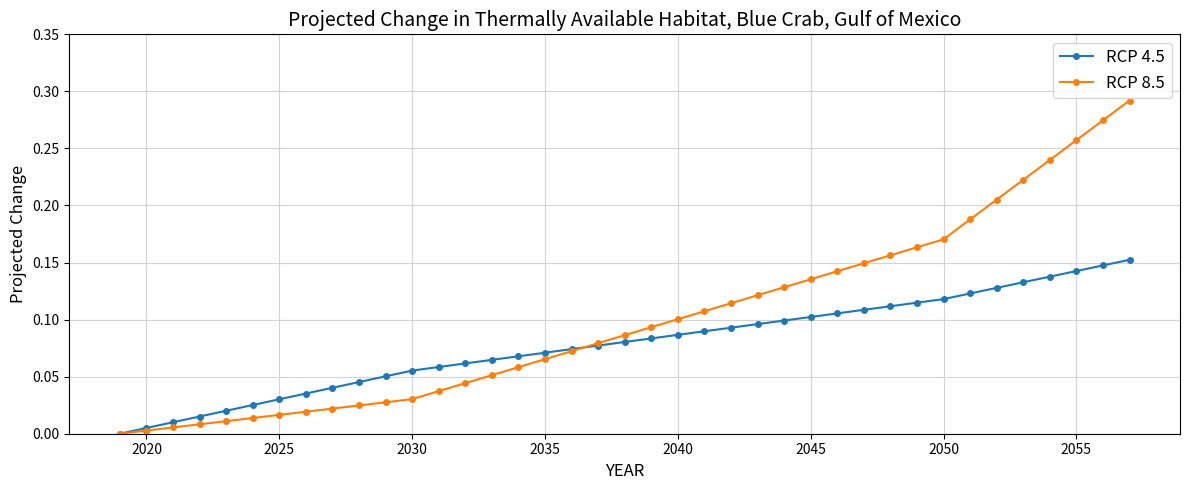

Which series has the largest range (max minus min)?

RCP 8.5